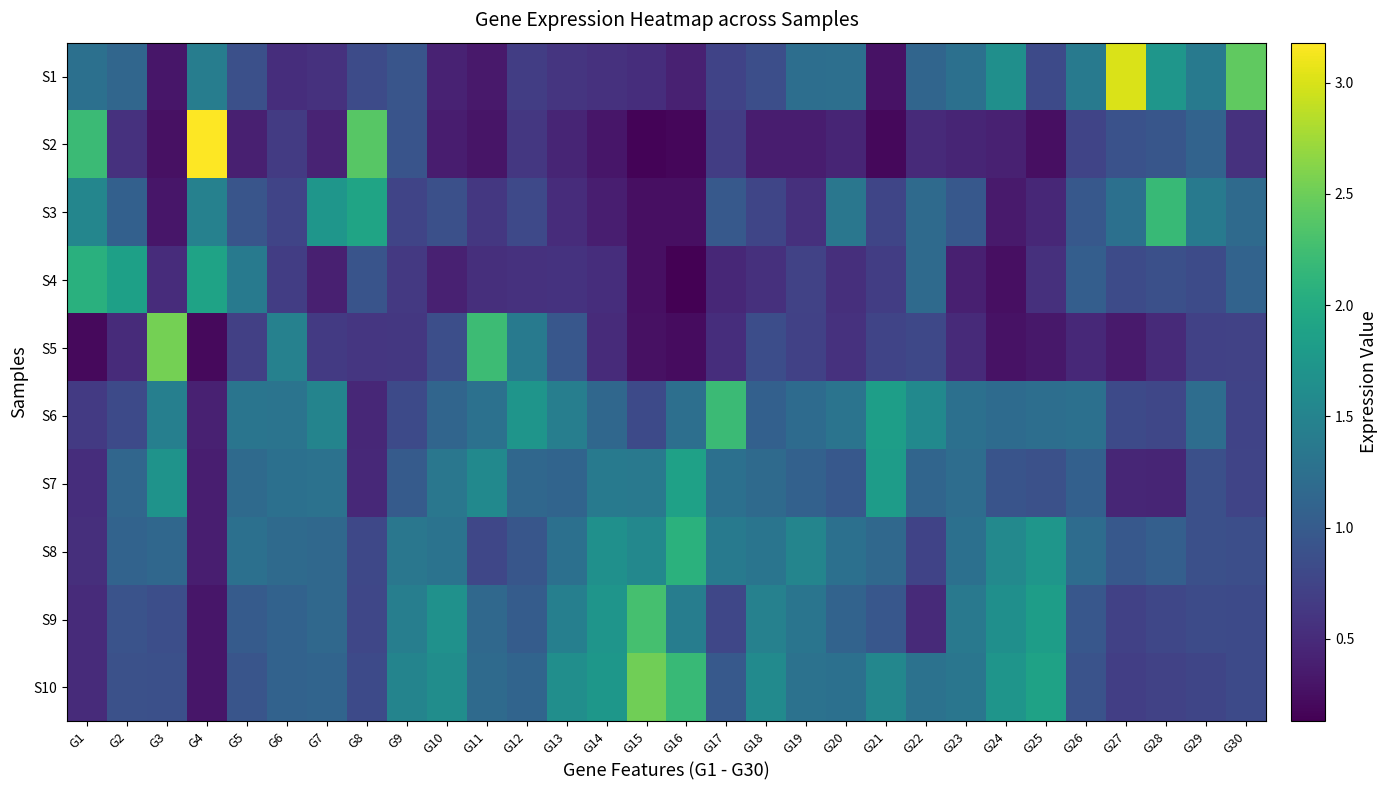

Which has a higher value, G20 or G23?

G23